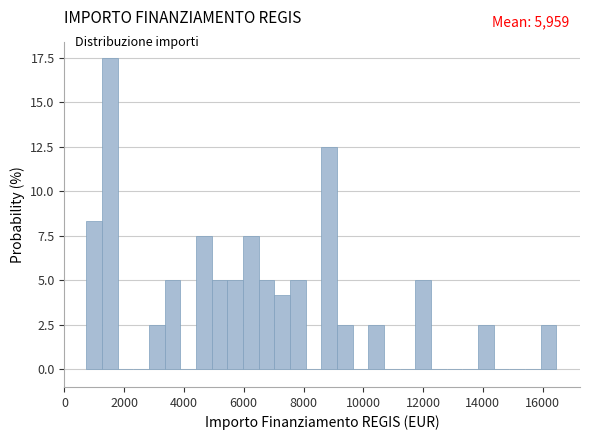

Read against the x-axis, roughly where is the centre of the tallest bar?

1600